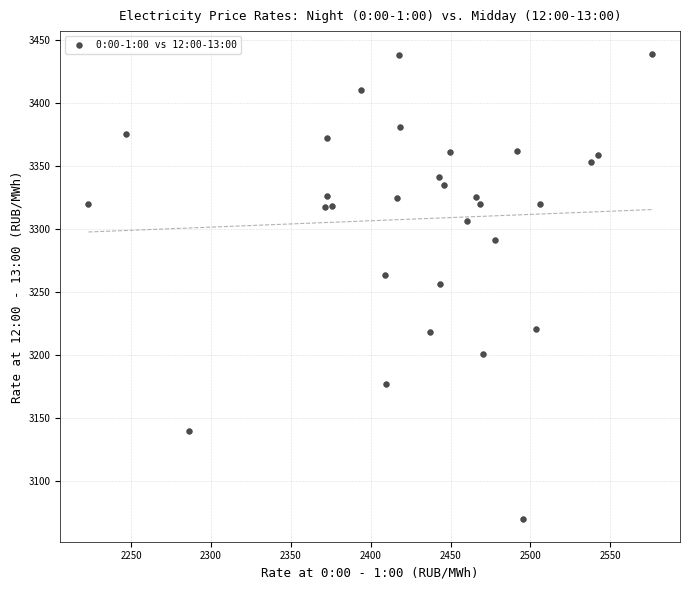

What is the range of X values (max minus min)?

352.9